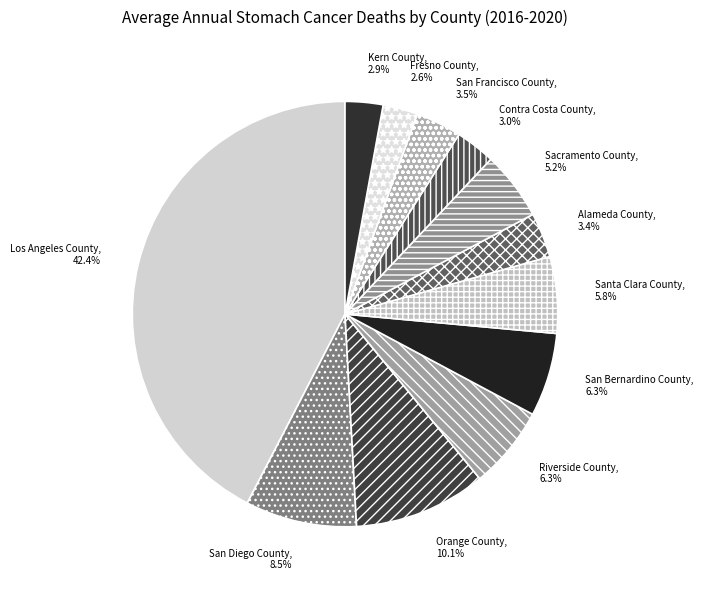

To the nearest percent, what percentage of the pie is Riverside County?

6%